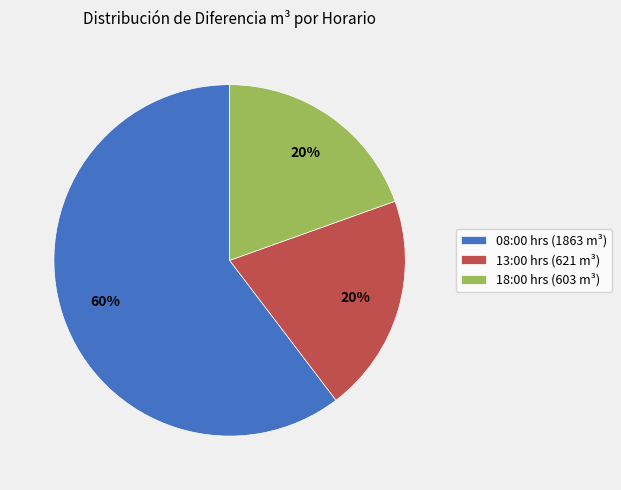

Which category has the biggest portion of the pie?

08:00 hrs (1863 m³)